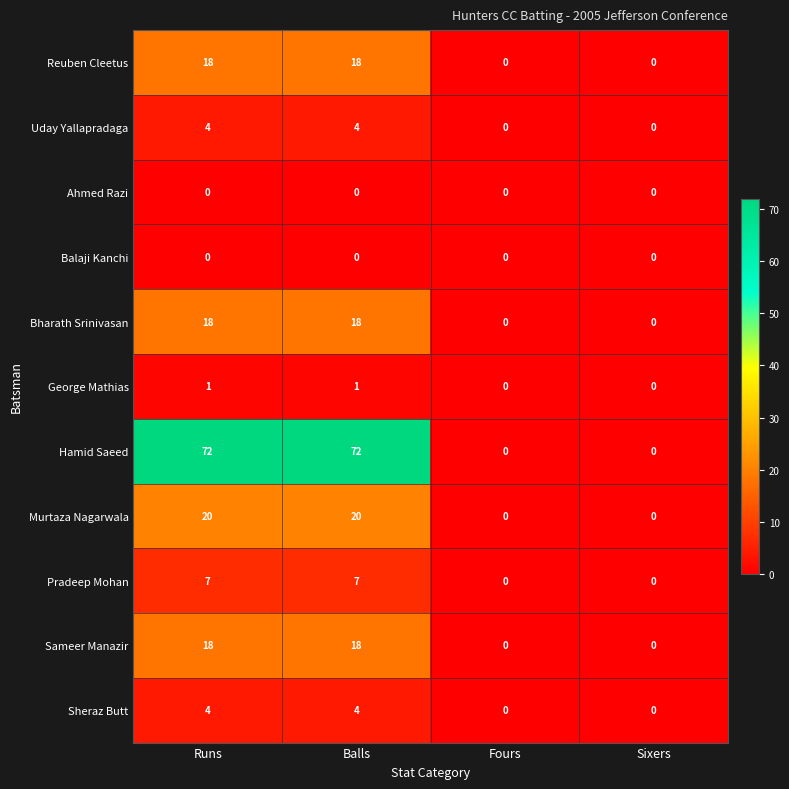

True or false: Ahmed Razi has a value of 0 at Sixers.

True